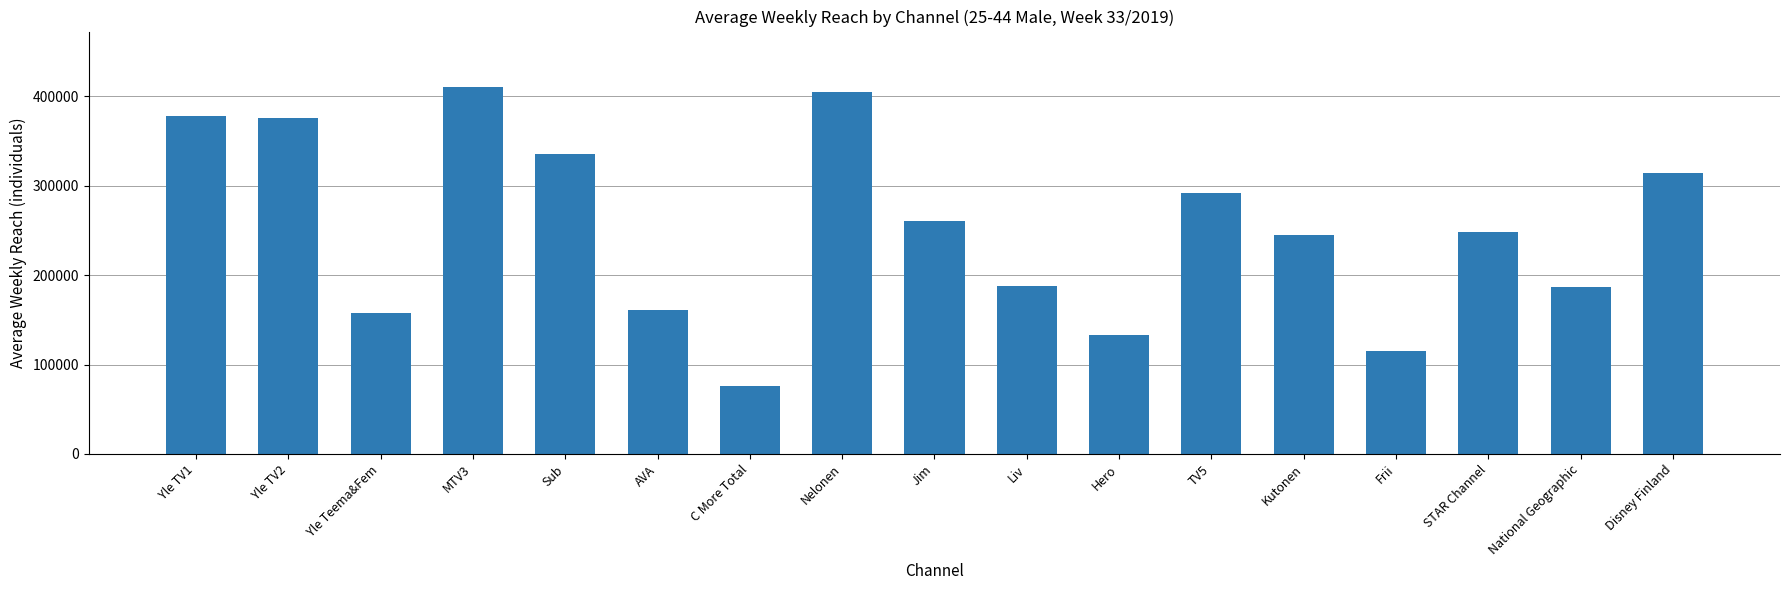

What is the difference between the second highest and second lowest values?

290000